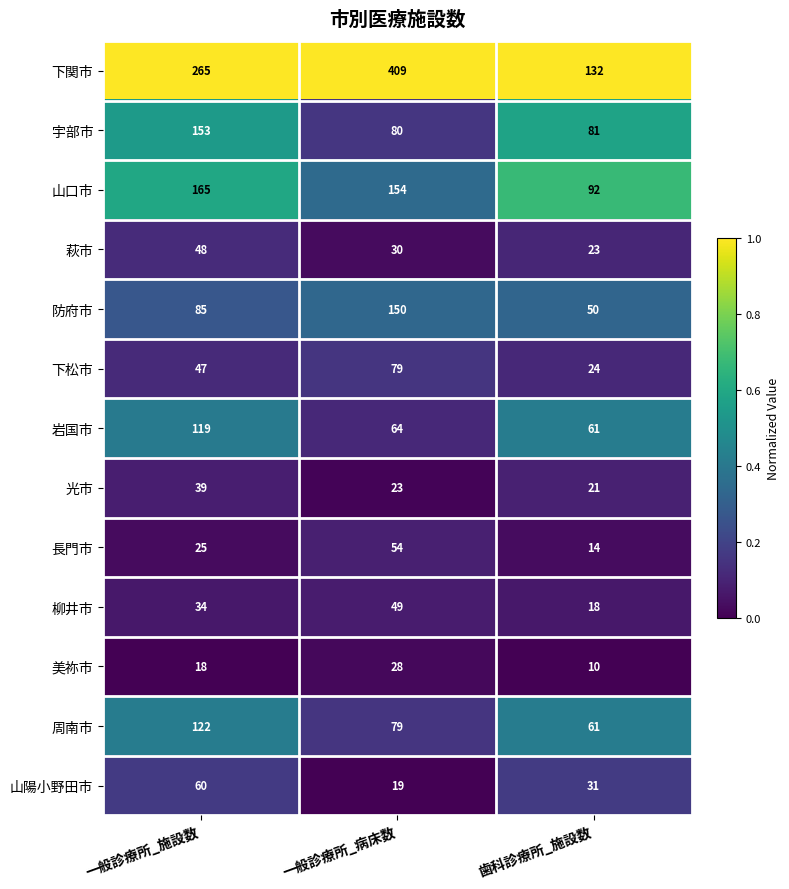

At which category is the sum across all series the highest?

一般診療所_病床数